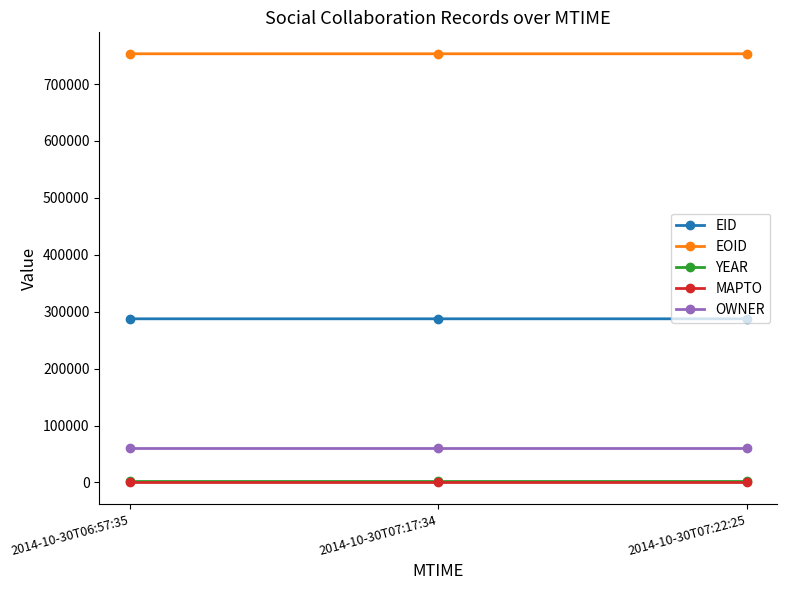

At how many categories does at least one series exceed 85700?

3